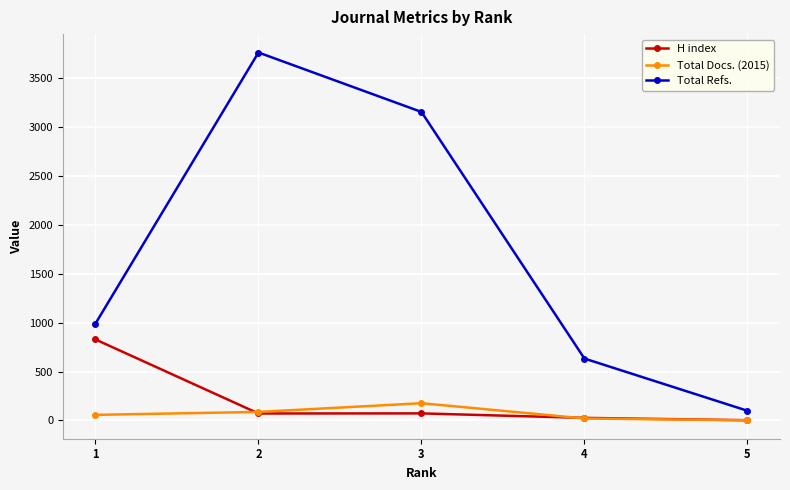

Is it true that Total Docs. (2015) equals 57 at 1?

True